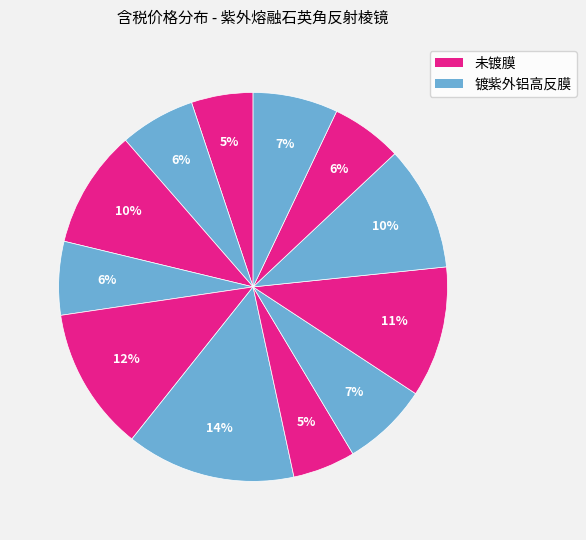

How many slices are in this pie chart?

12